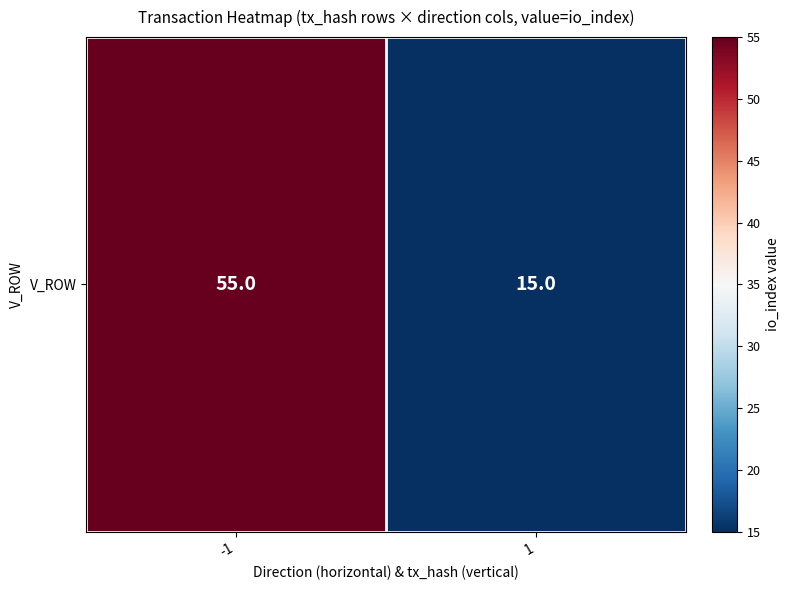

What is the greatest value displayed?

55